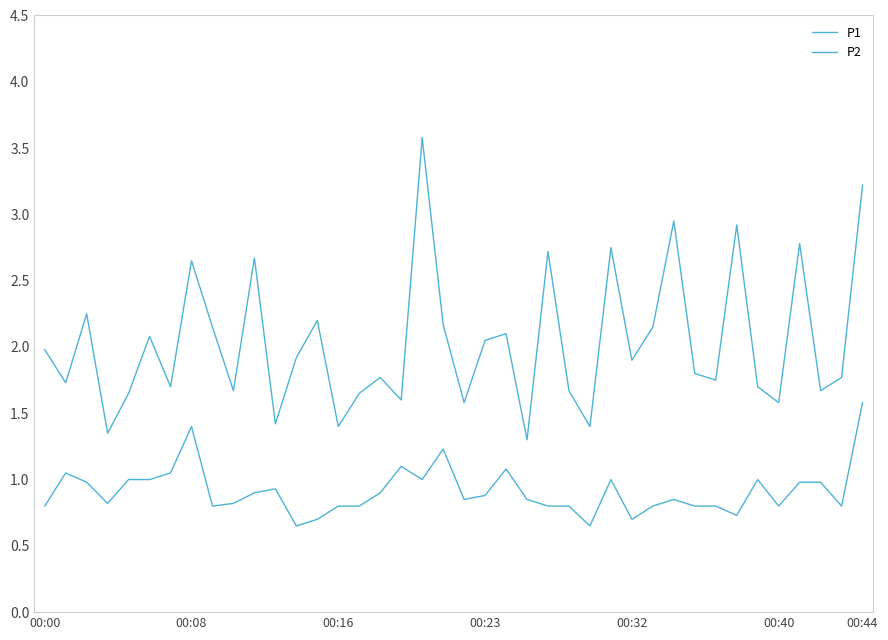

Count the number of data series in this chart.

2